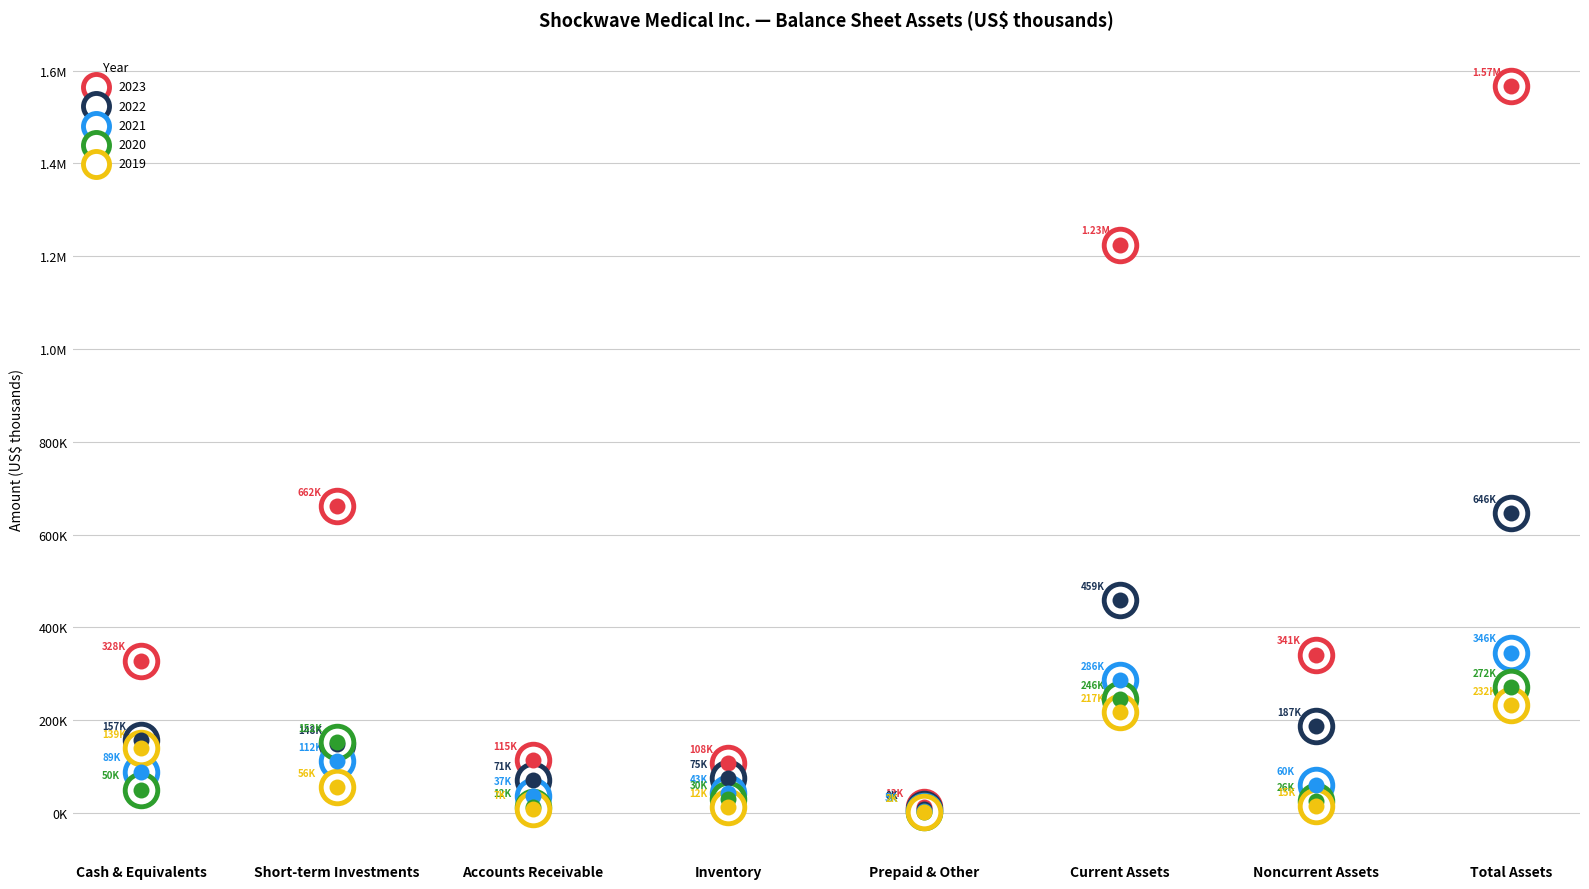

At how many categories does at least one series exceed 335757?

4